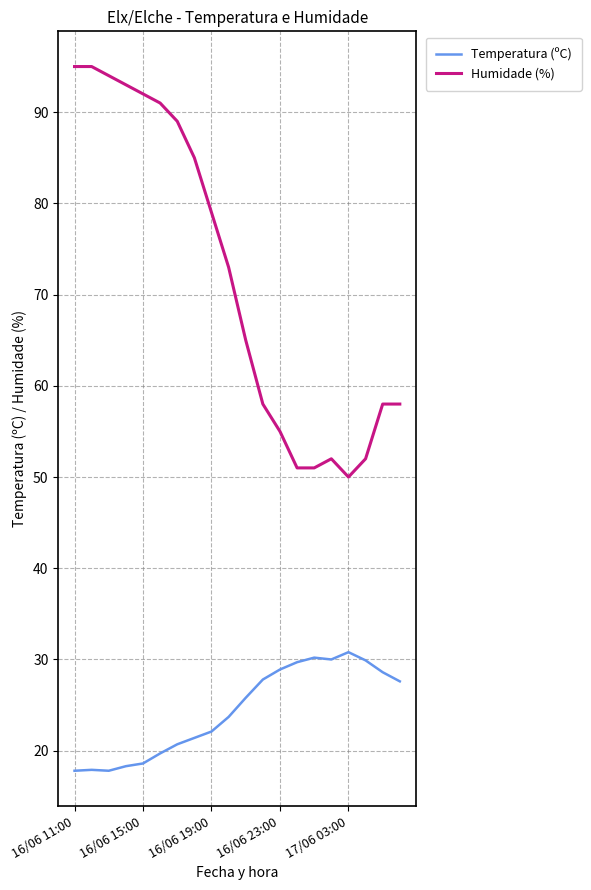

Does the chart have visible grid lines?

Yes